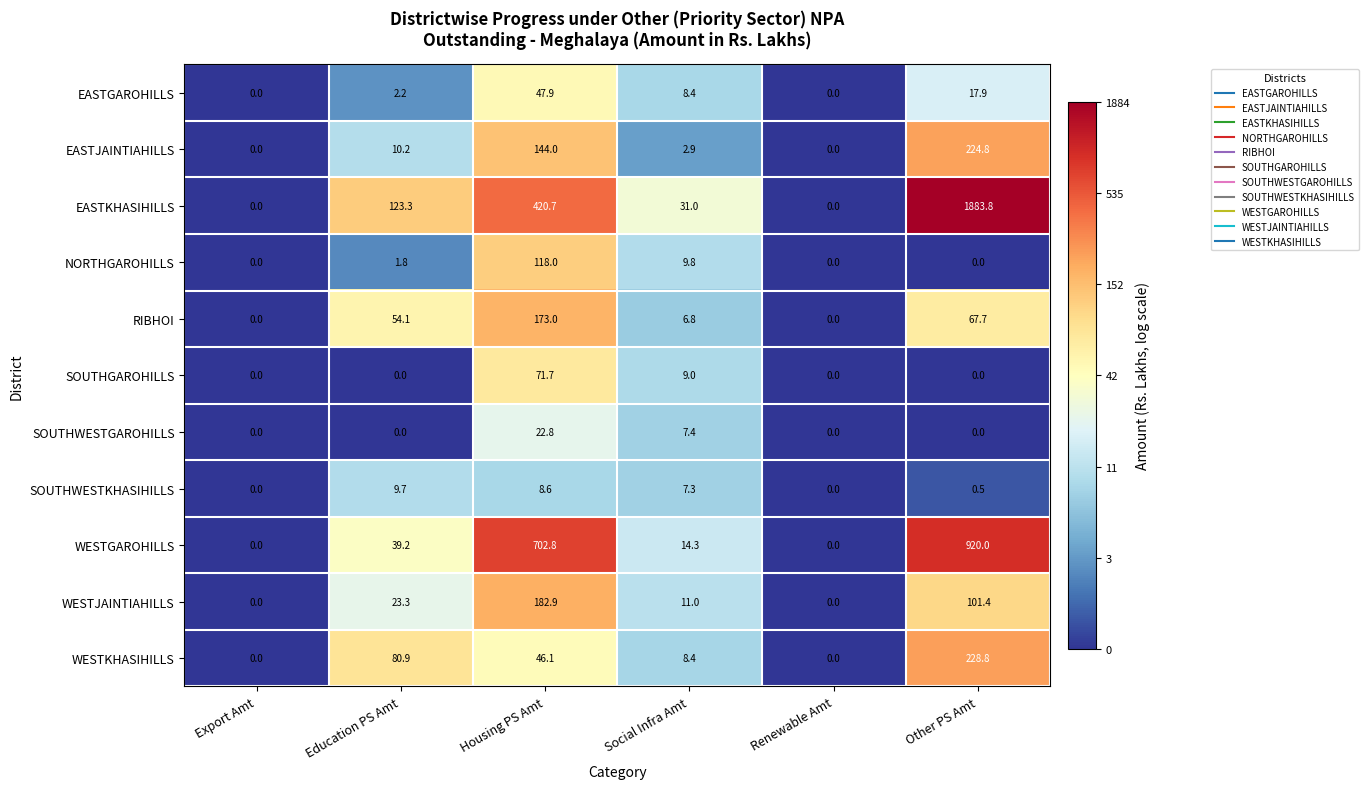

Rank the series by their maximum value, from highest to lowest.

EASTKHASIHILLS, WESTGAROHILLS, WESTKHASIHILLS, EASTJAINTIAHILLS, WESTJAINTIAHILLS, RIBHOI, NORTHGAROHILLS, SOUTHGAROHILLS, EASTGAROHILLS, SOUTHWESTGAROHILLS, SOUTHWESTKHASIHILLS